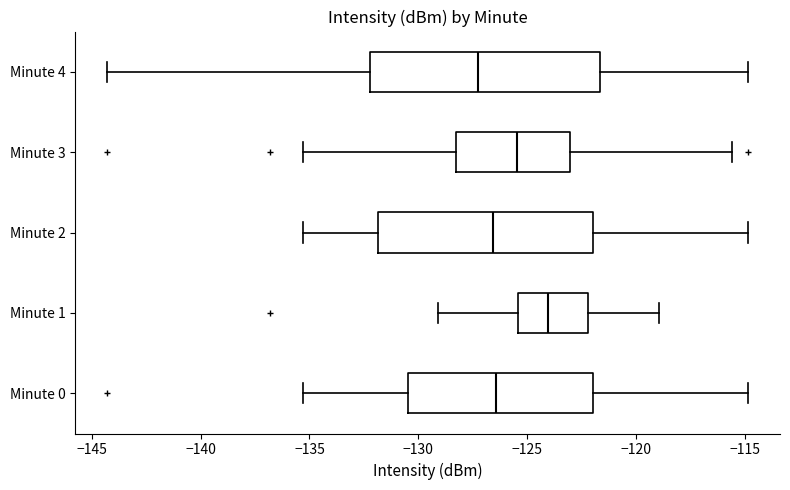

Where does the right whisker of the box for Minute 2 end on the x-axis? The values are not printed on the chart, so give them approximately, as read against the axis.

-115.0